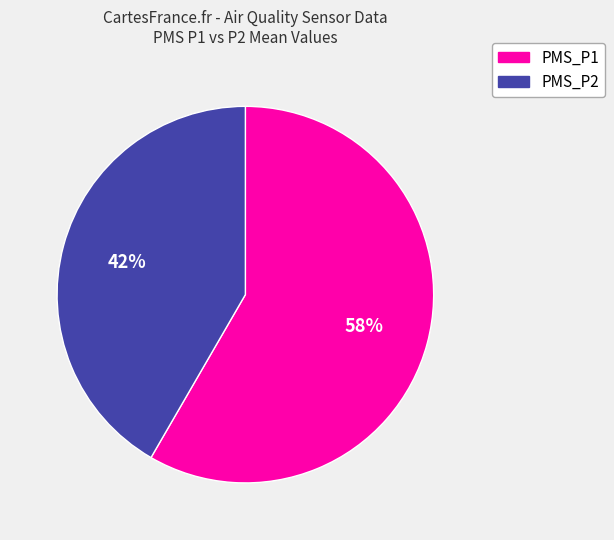

Combined, do PMS_P1 and PMS_P2 account for over 50%?

Yes